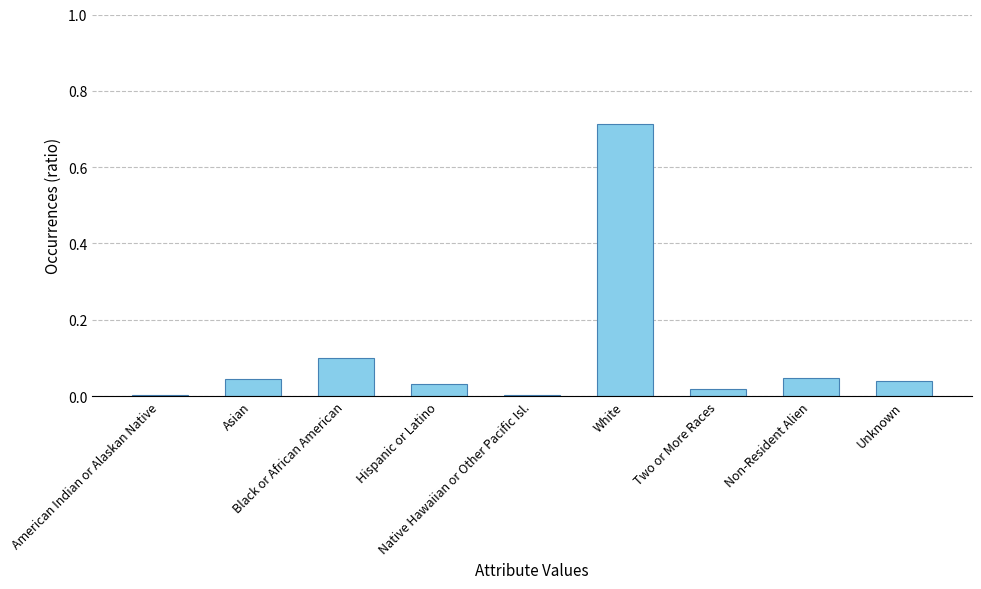

What is the sum of all values?

1.0